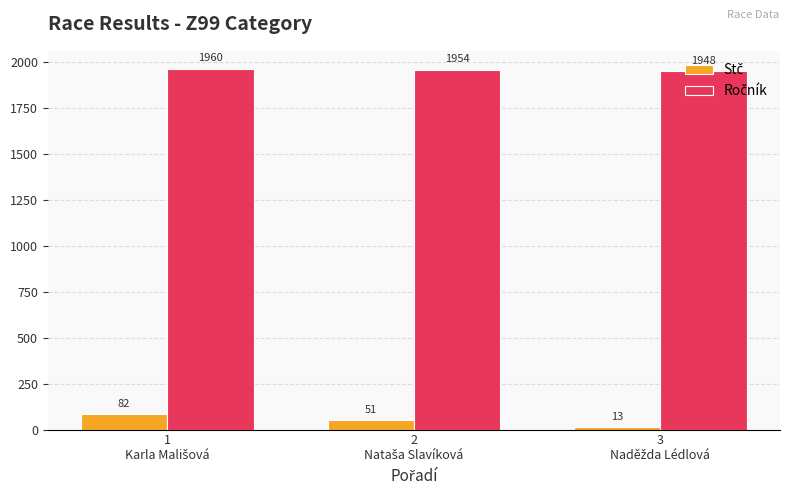

At how many categories does at least one series exceed 1658?

3